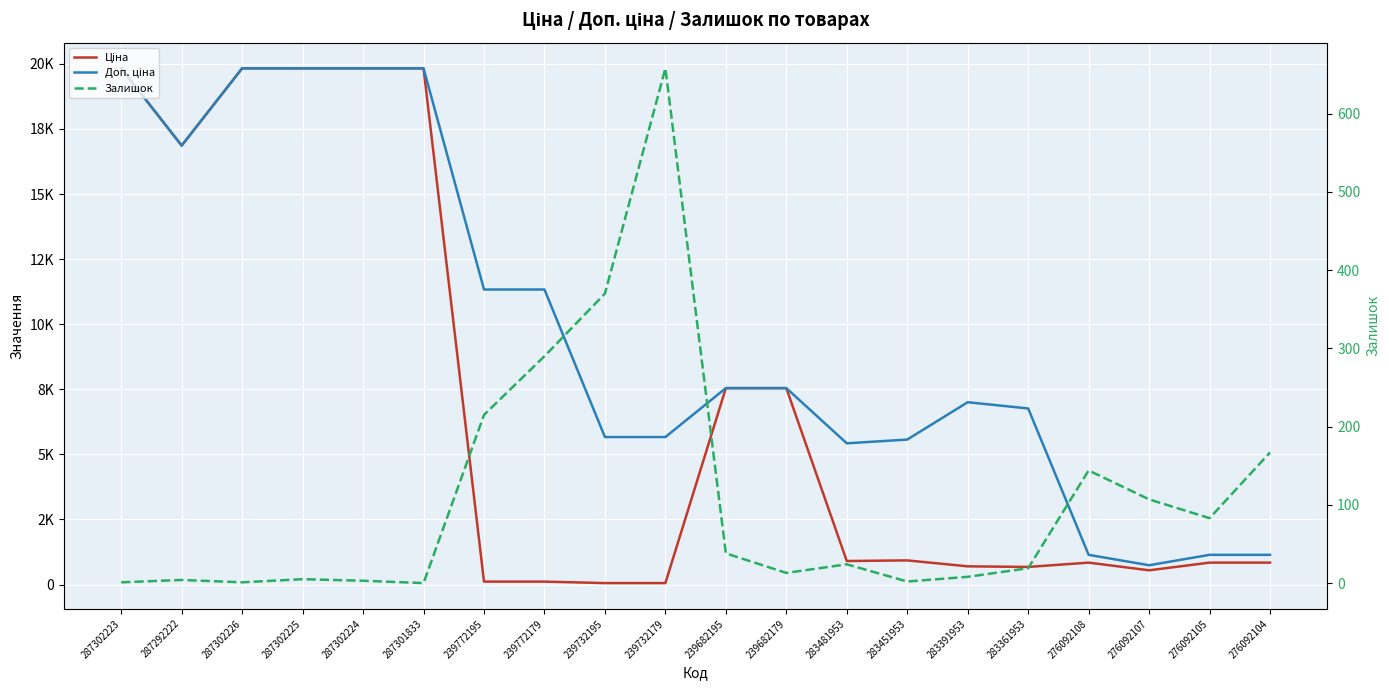

At which category does Залишок reach its first local valley?

287302226